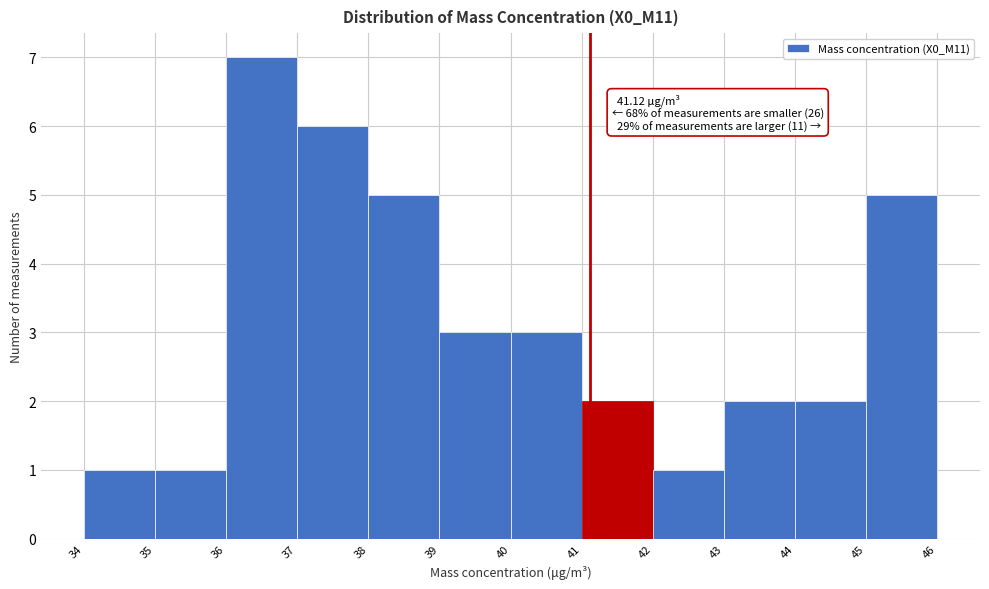

Which range on the x-axis has the tallest bar?

36 to 37